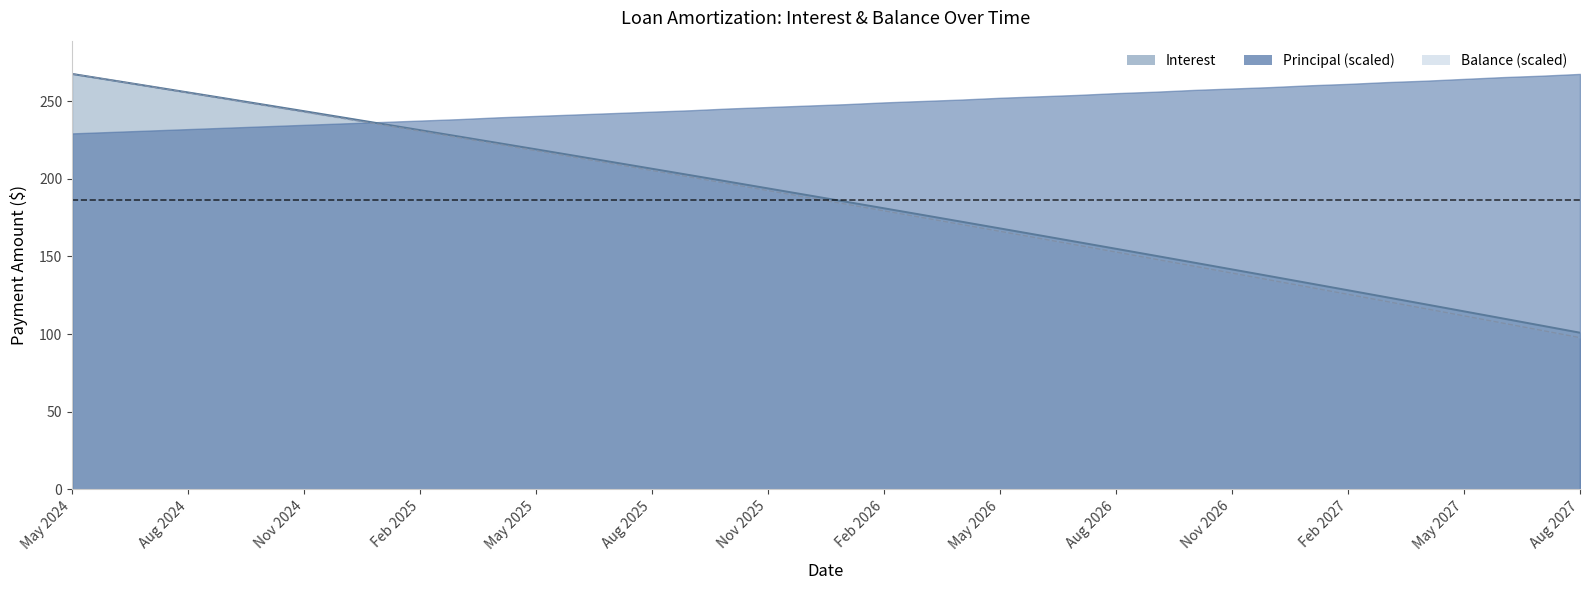

What is the maximum value for Interest?

267.5